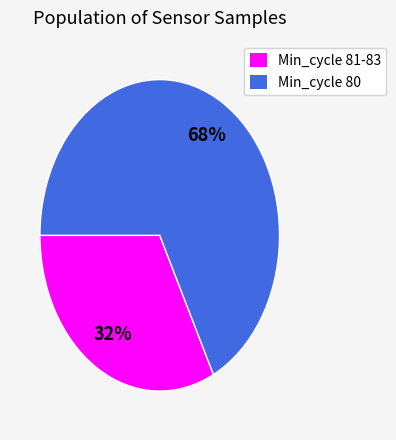

To the nearest percent, what is the average slice percentage?

50%